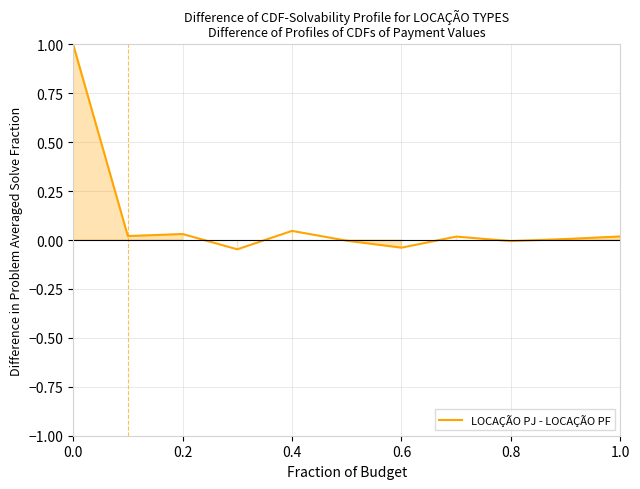

The chart shows a value of 1.0 at 0.0. True or false?

True